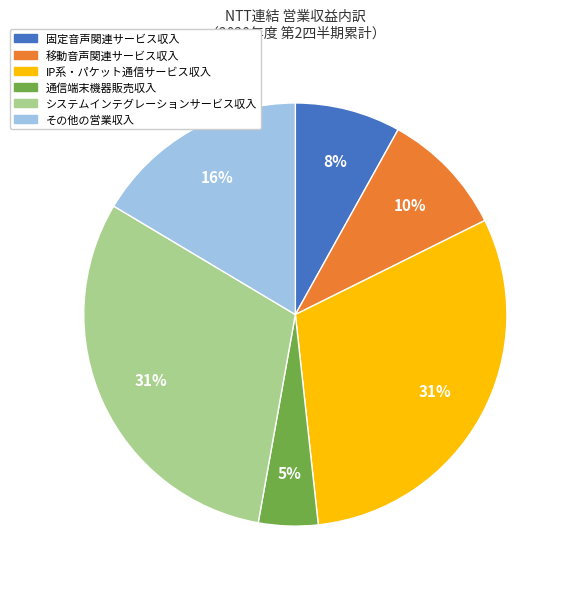

Count the number of slices in the pie.

6